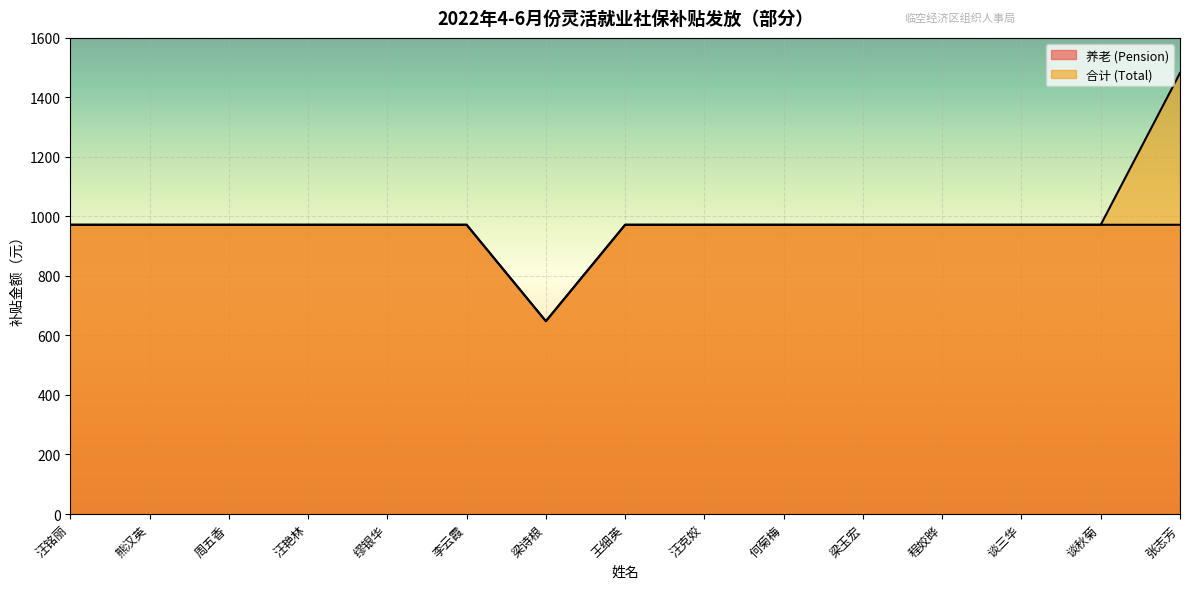

What is the label of the 15th point from the right?

汪铭丽